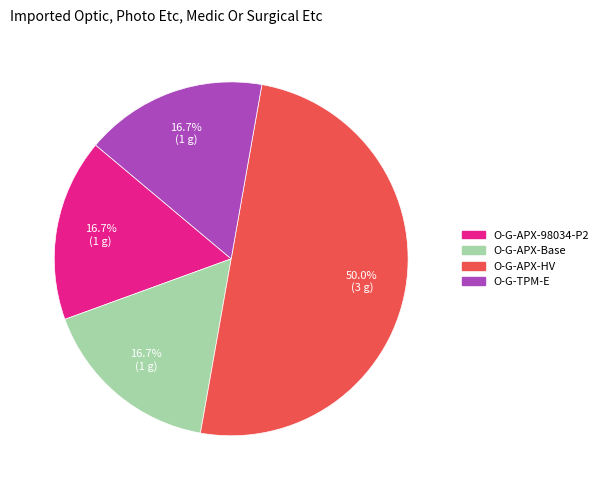

What percentage is NOT represented by O-G-APX-Base?

83.3%